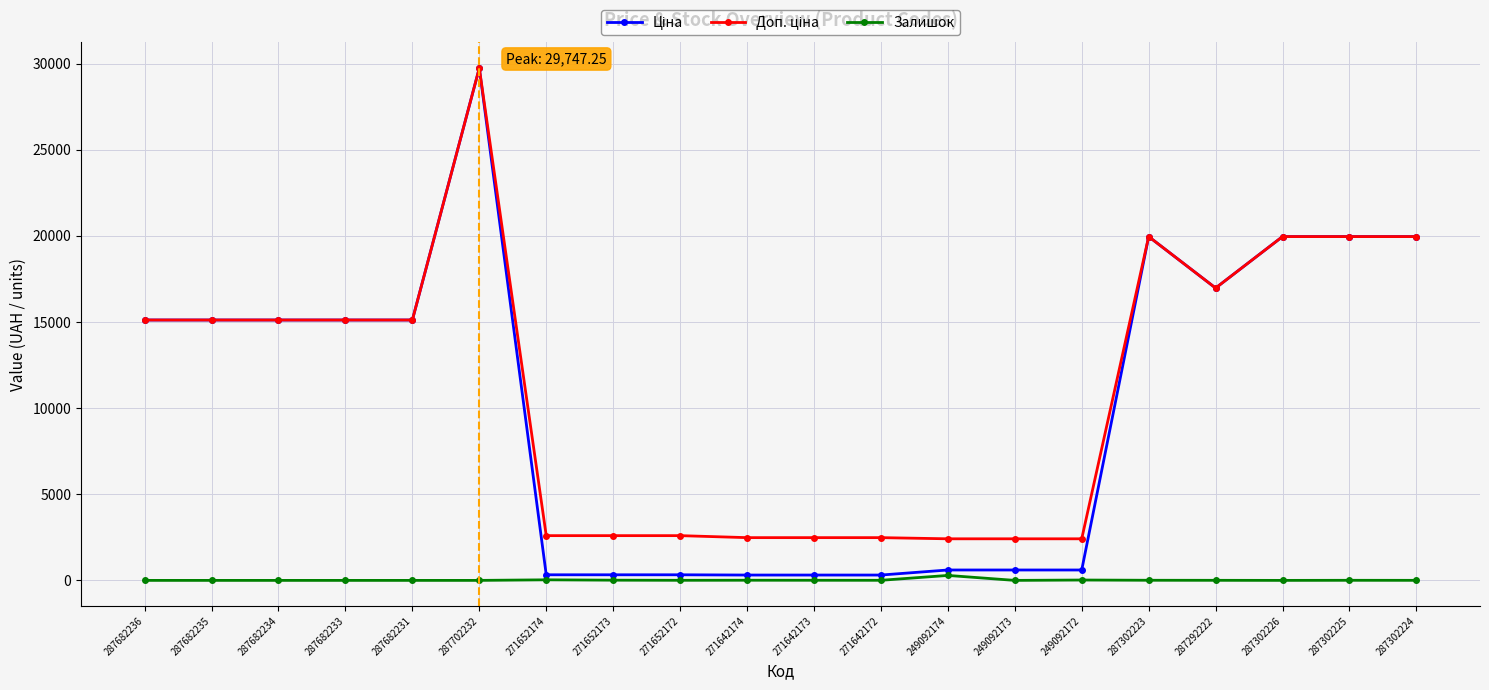

True or false: Залишок has a value of 5.0 at 271652172.

True